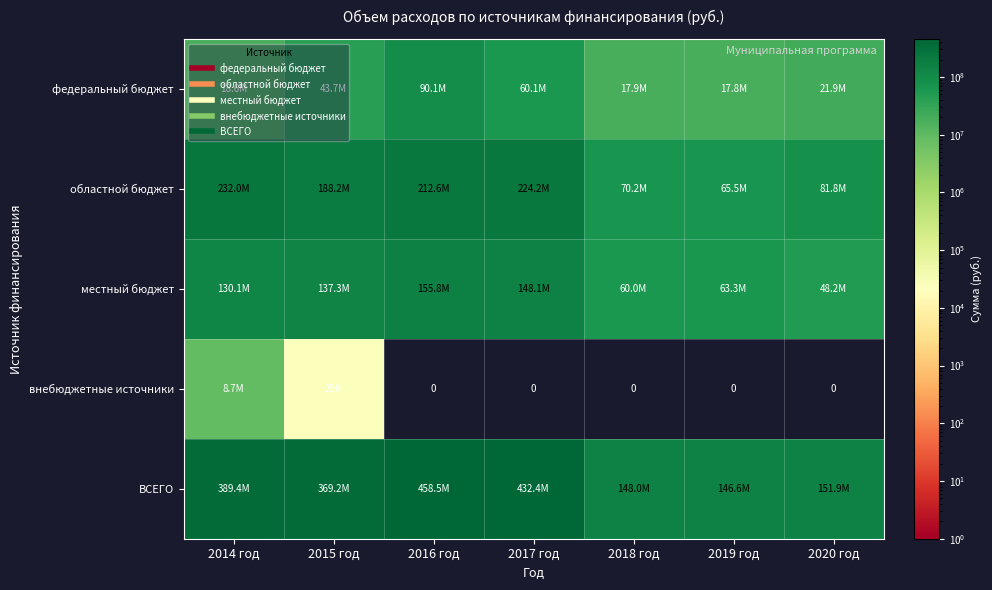

The федеральный бюджет series shows 8038279.1 at 2014 год. True or false?

False